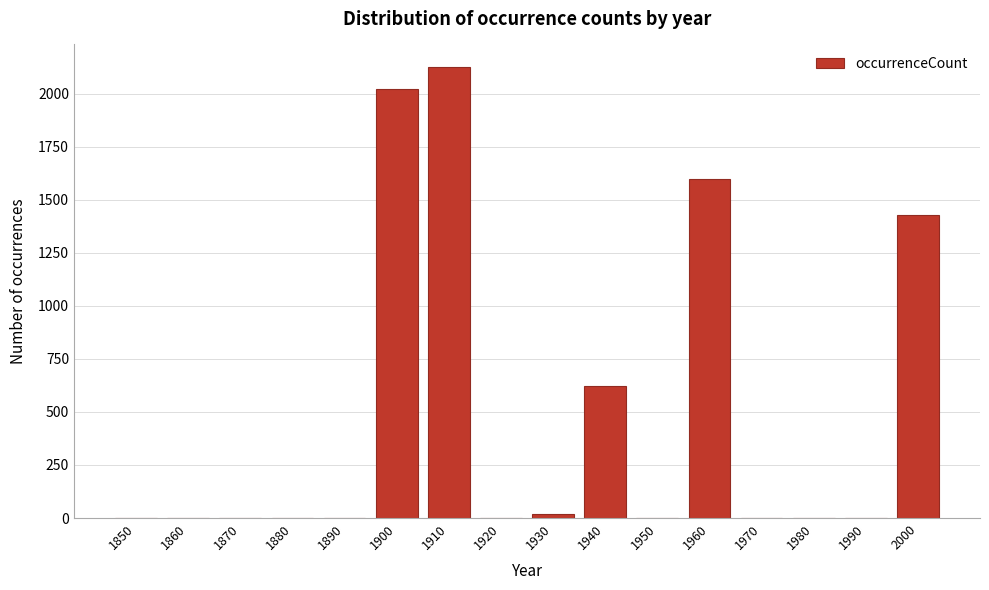

Is it true that the value at 1920 is 0?

True